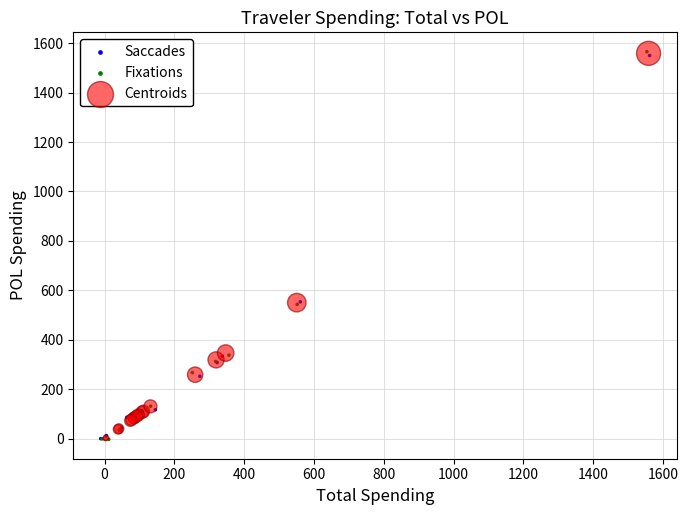

Which series has the widest spread of Y values?

Fixations